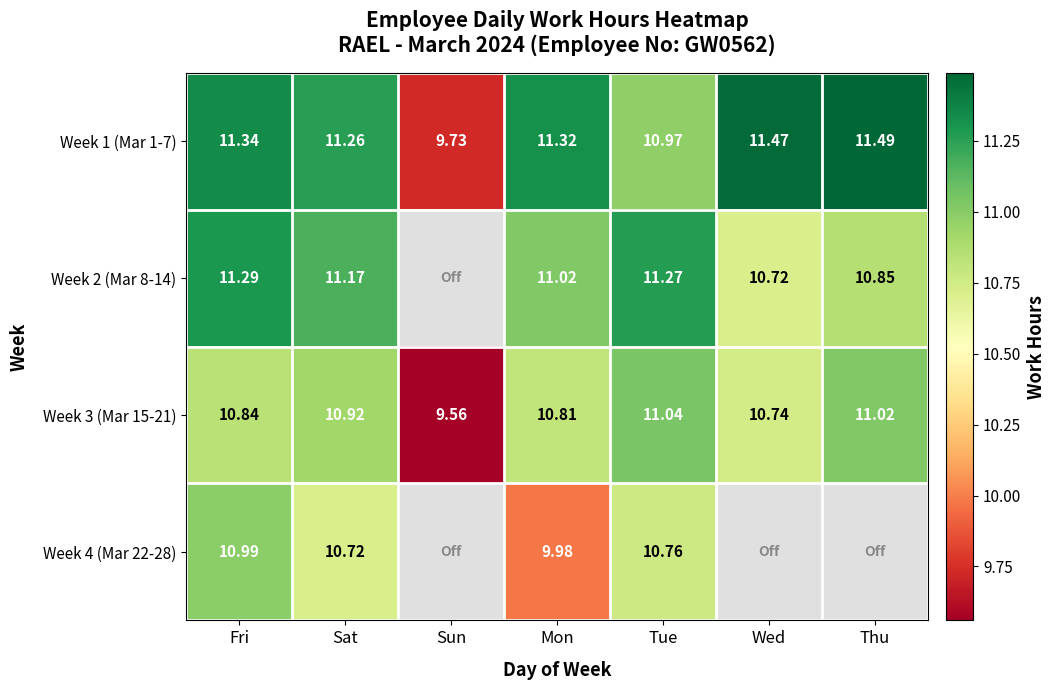

Which category has the lowest value in the Week 3 (Mar 15-21) series?

Sun